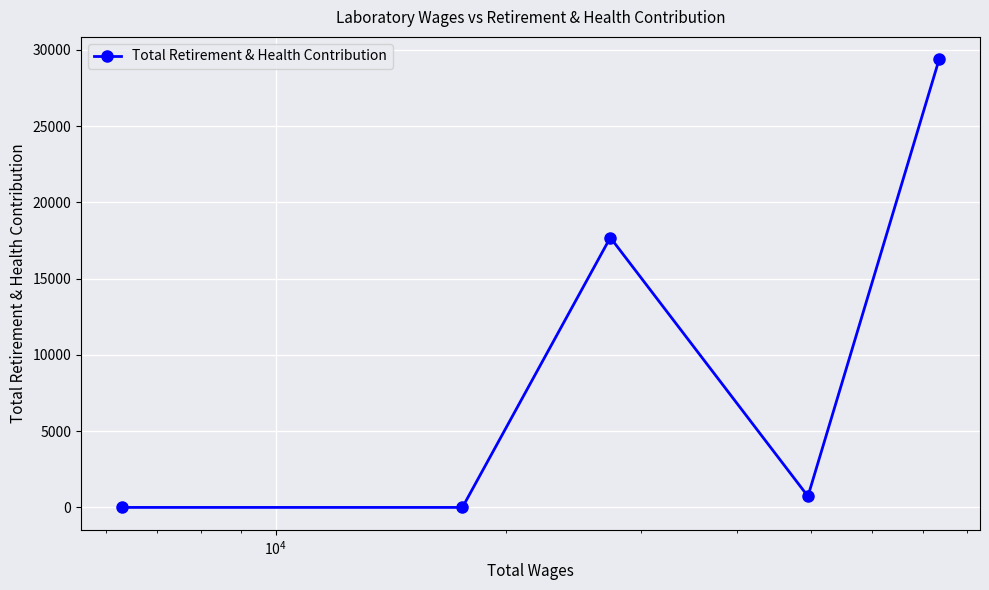

How many points are higher than both their immediate neighbors (excluding endpoints)?

1